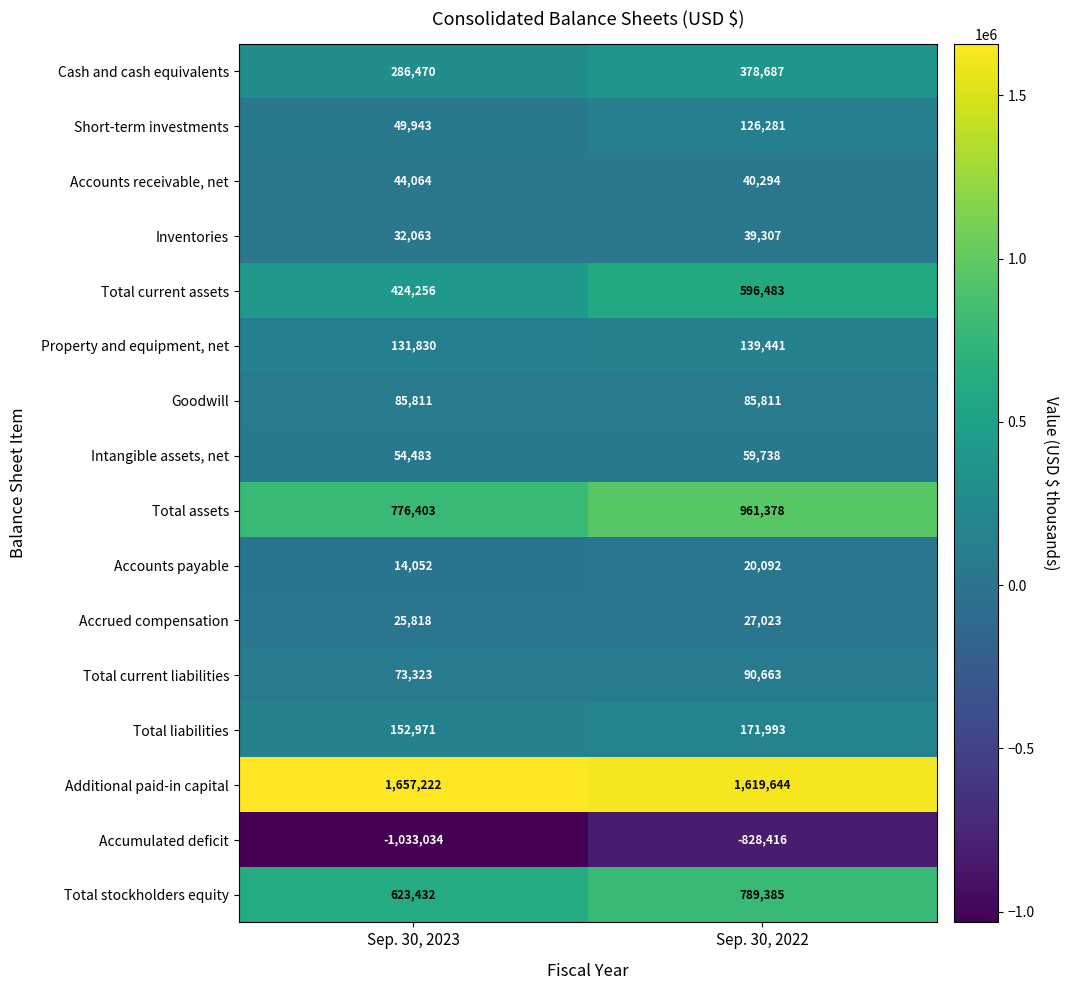

At which label does Intangible assets, net reach its peak?

Sep. 30, 2022